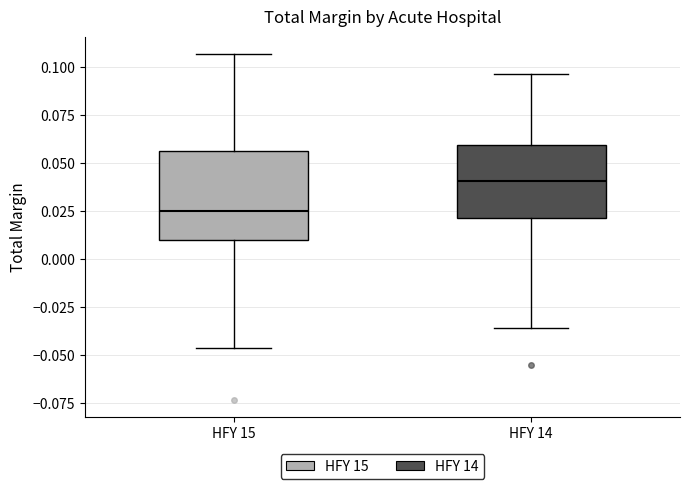

Which box has the highest median line?

HFY 14